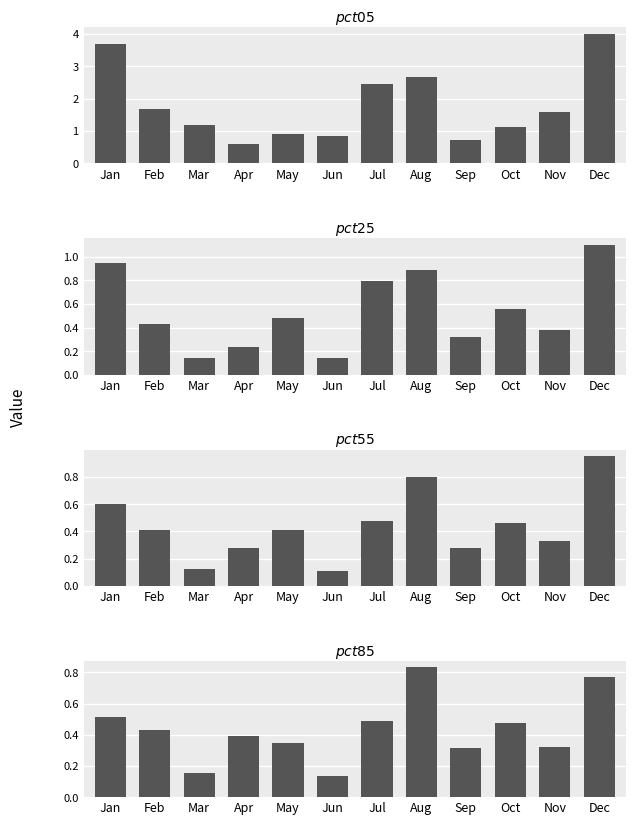

The value of pct25 at Apr is 0.1. True or false?

False